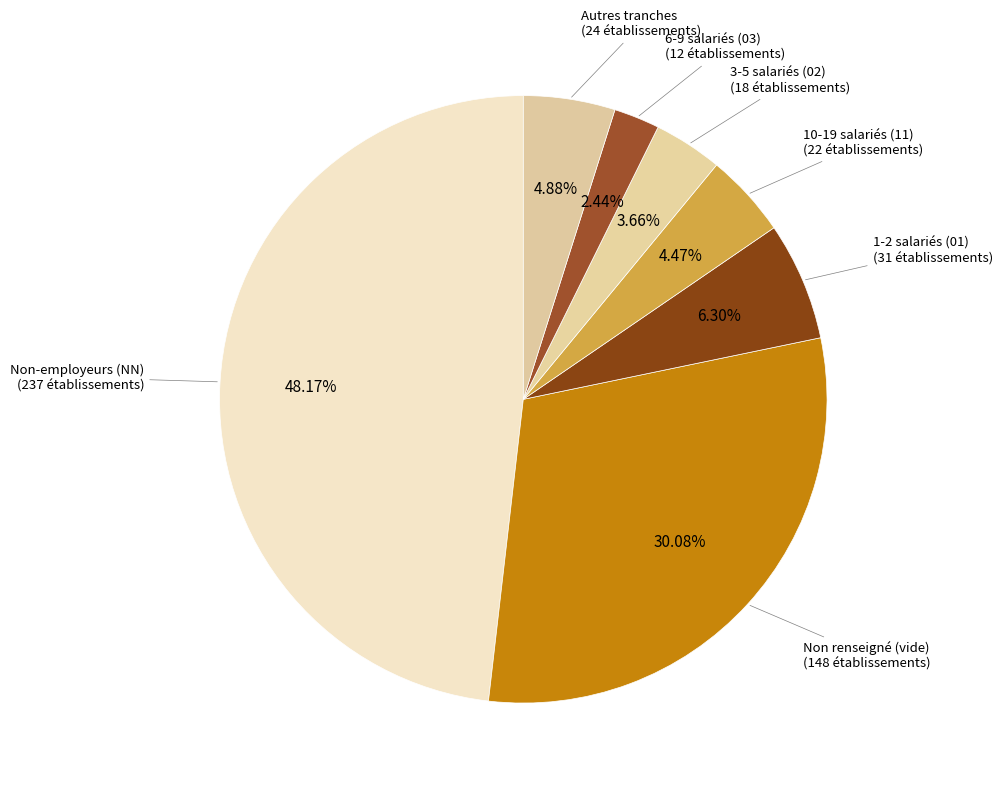

To the nearest percent, what is the difference between the largest and smallest slice percentages?

46%